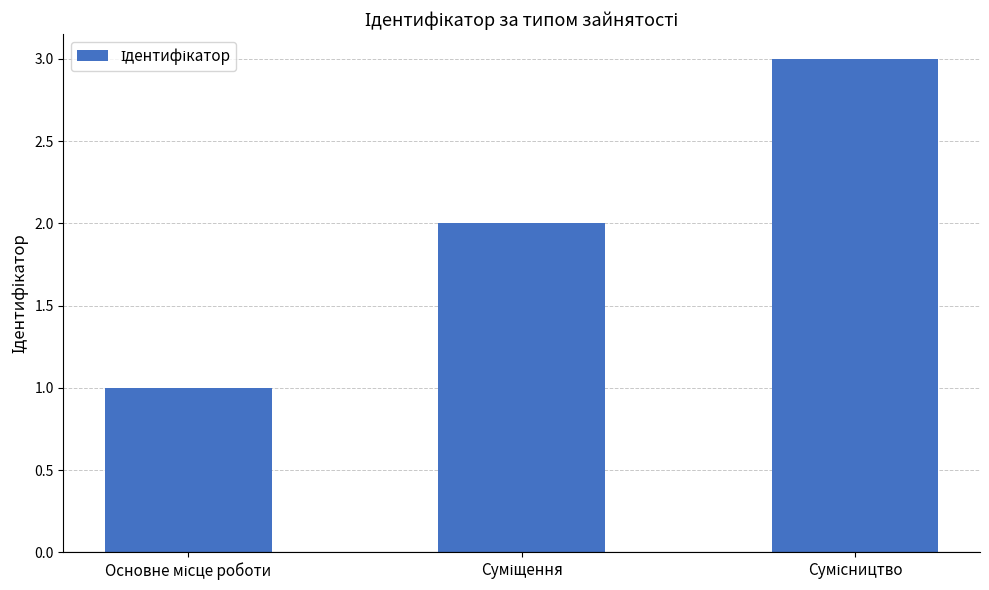

What is the greatest value displayed?

3